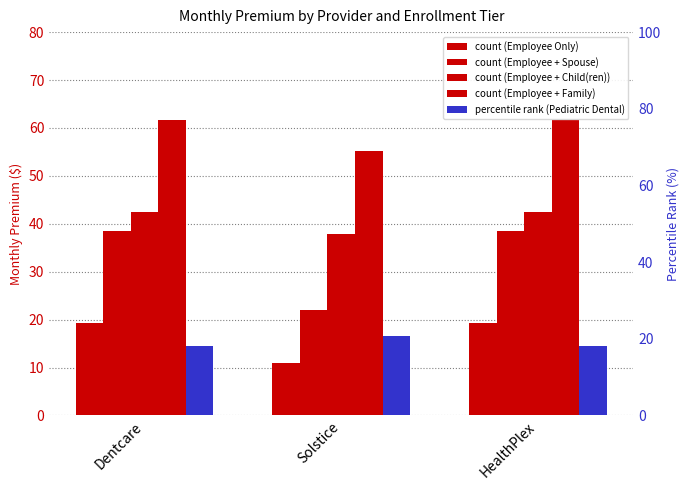

What is the difference between the maximum and minimum values in the Employee + Family series?

6.4